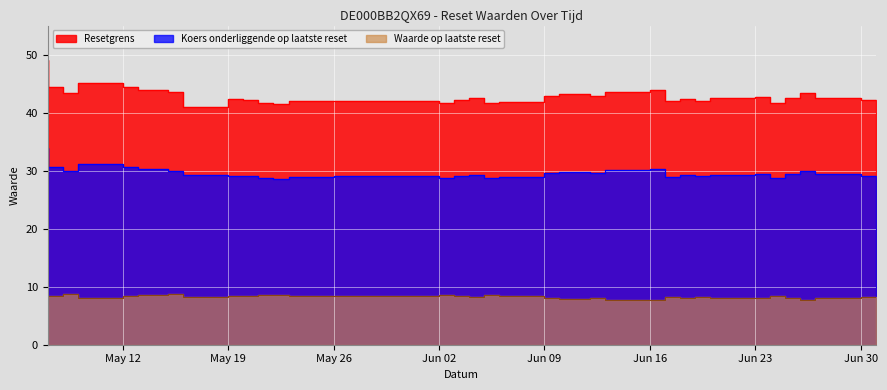

True or false: Koers onderliggende op laatste reset and Waarde op laatste reset cross at least once.

False